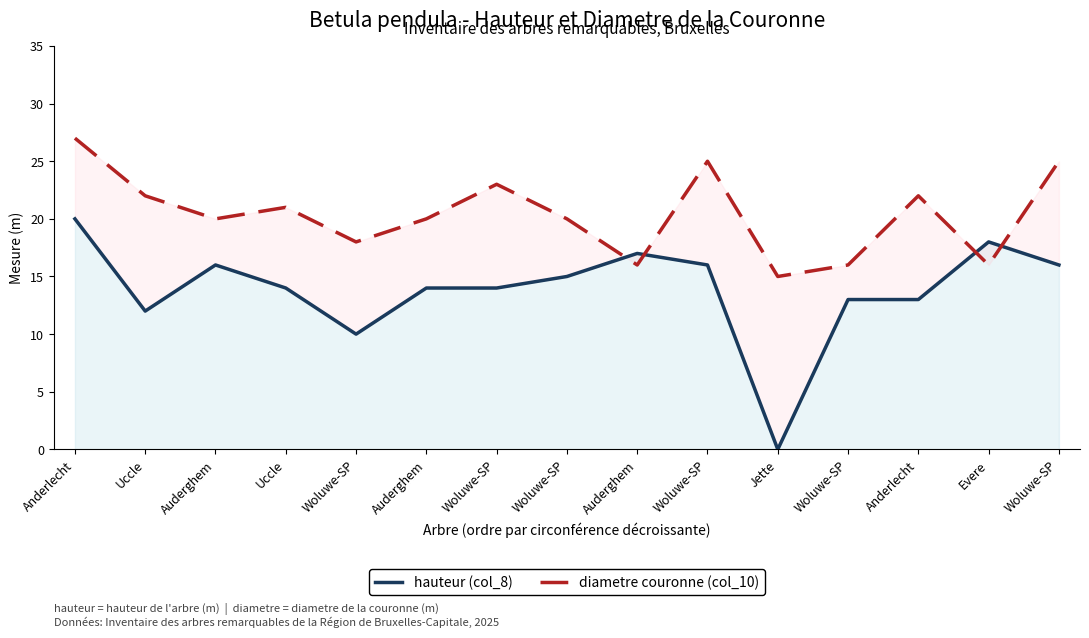

In diametre couronne (col_10), how many points are higher than both neighbors (excluding endpoints)?

3